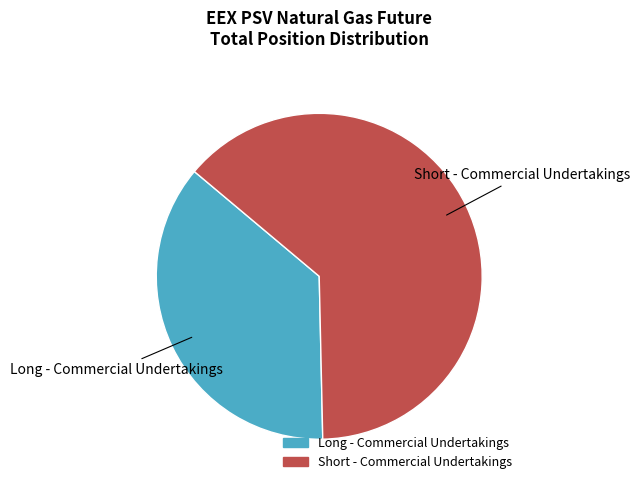

Which has a higher value, Short - Commercial Undertakings or Long - Commercial Undertakings?

Short - Commercial Undertakings